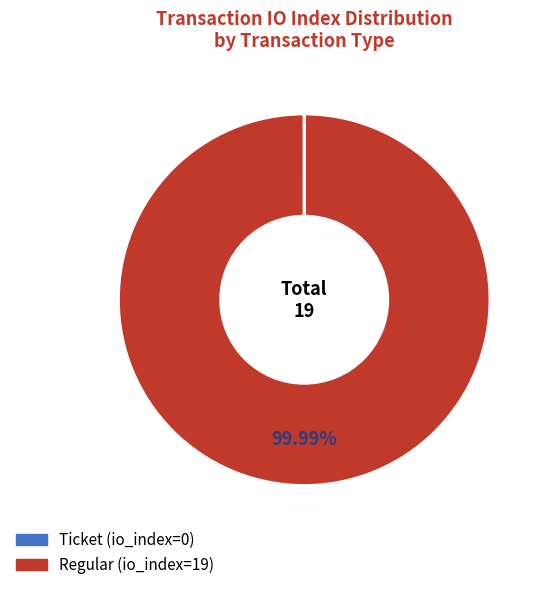

What is the largest slice in the pie chart?

Regular